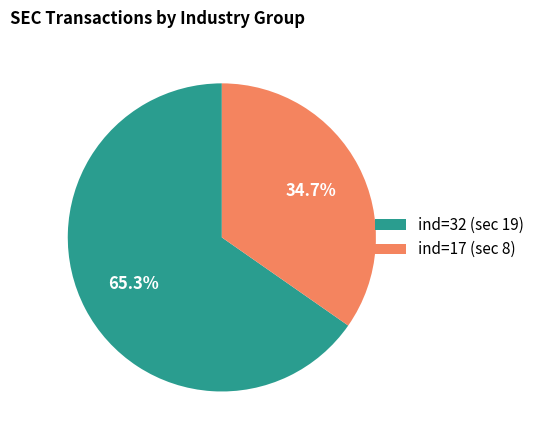

Is there any slice that represents more than half of the pie?

Yes